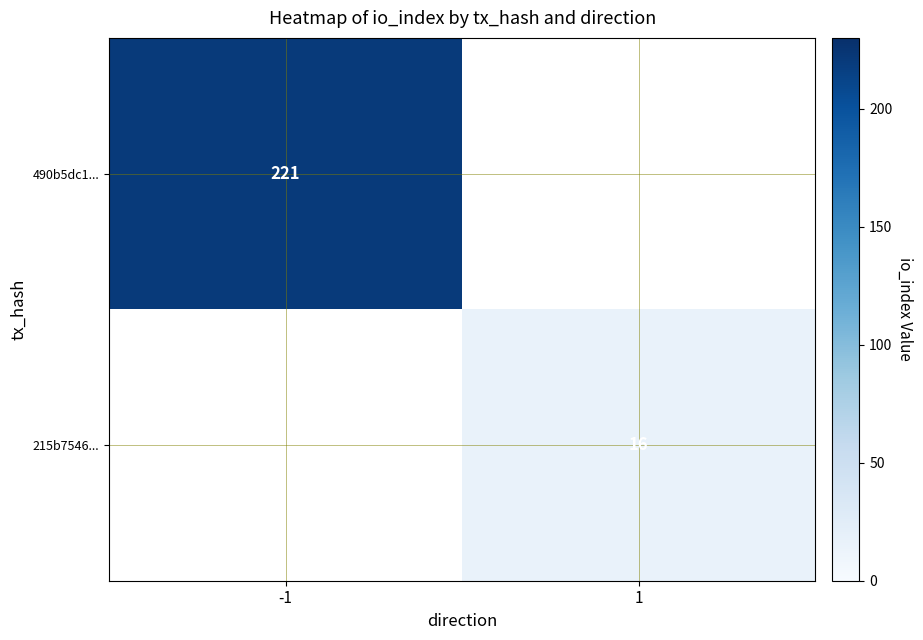

At how many categories does at least one series exceed 91?

1